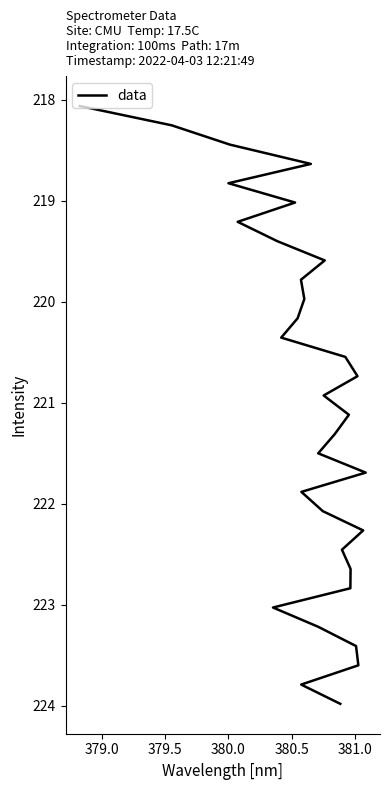

How many lines are shown in the chart?

1